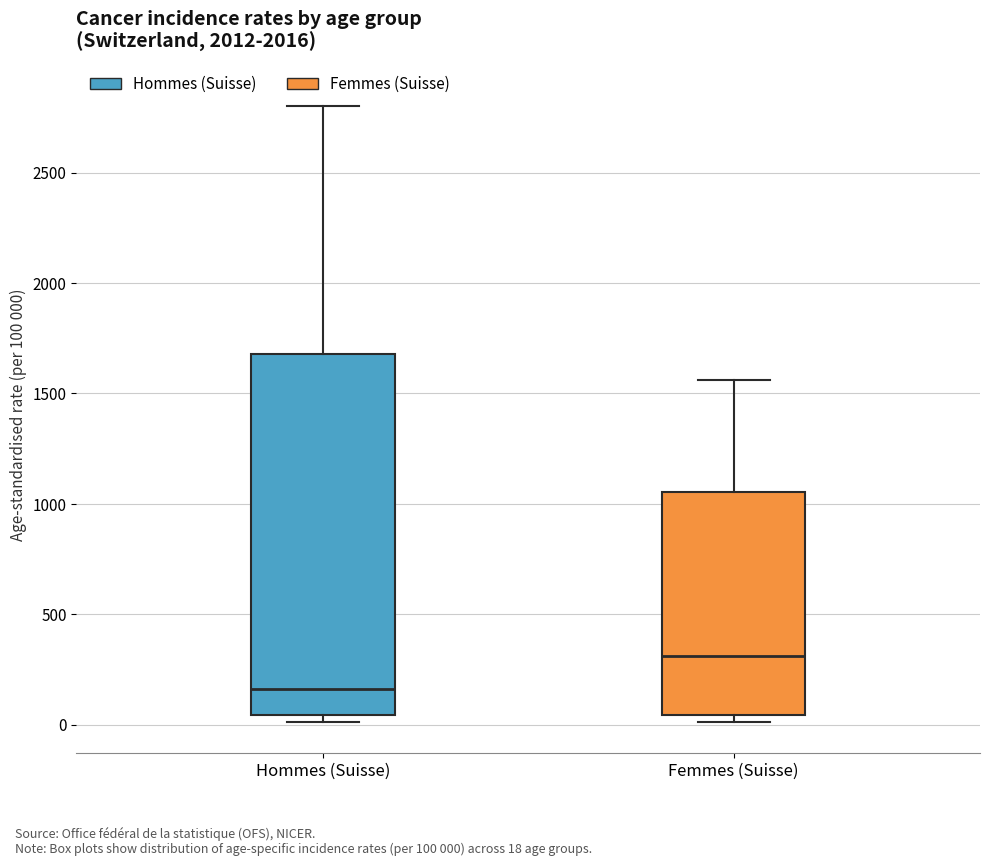

Which box's median line is the highest?

Femmes (Suisse)